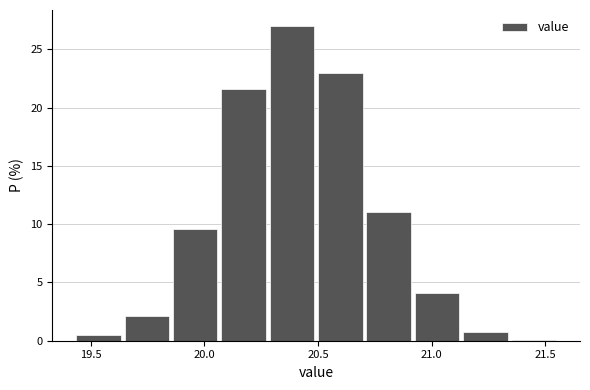

Which range on the x-axis has the tallest bar?

20.30 to 20.50